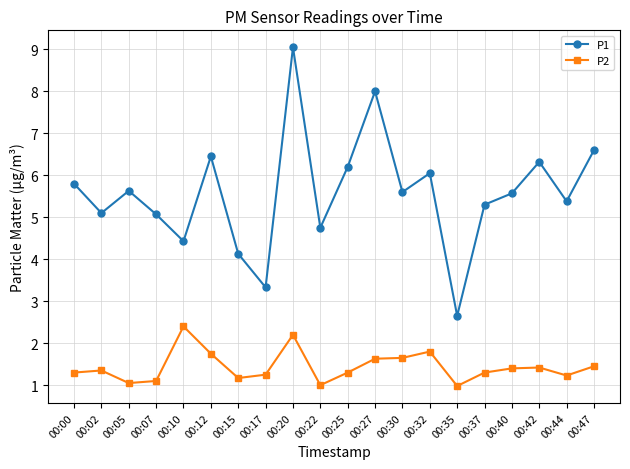

List the series in order of their overall mean, highest first.

P1, P2